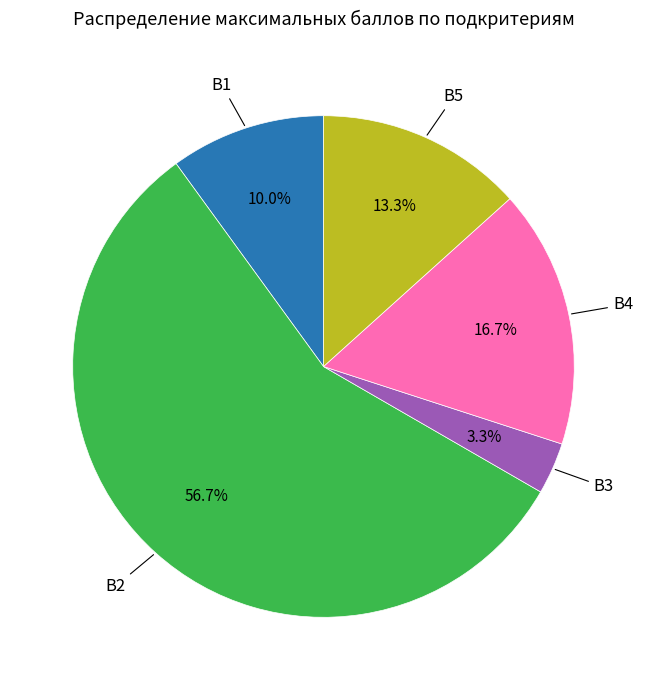

Does any single category account for the majority?

Yes